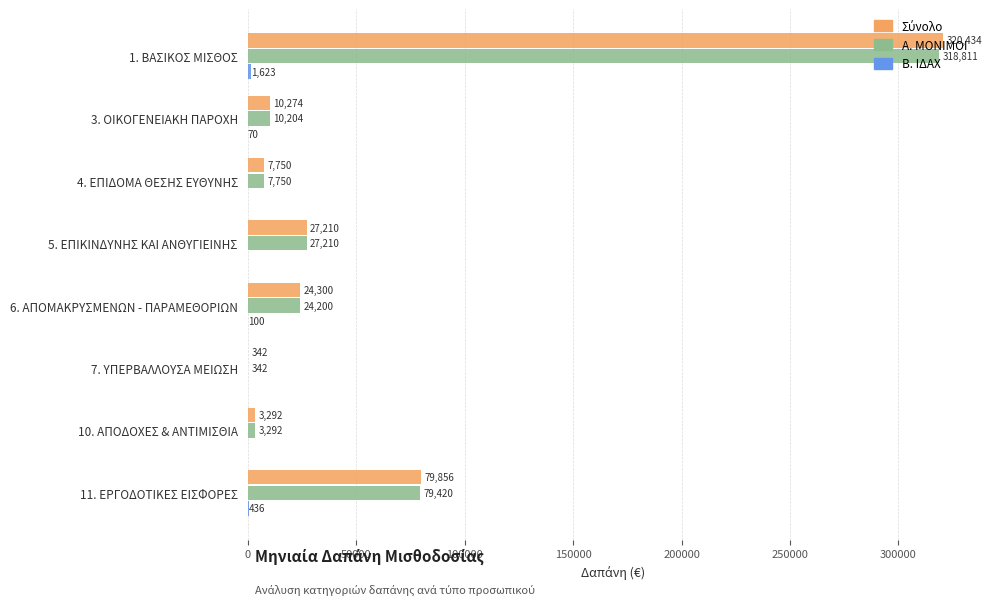

At which category is the sum across all series the highest?

1. ΒΑΣΙΚΟΣ ΜΙΣΘΟΣ